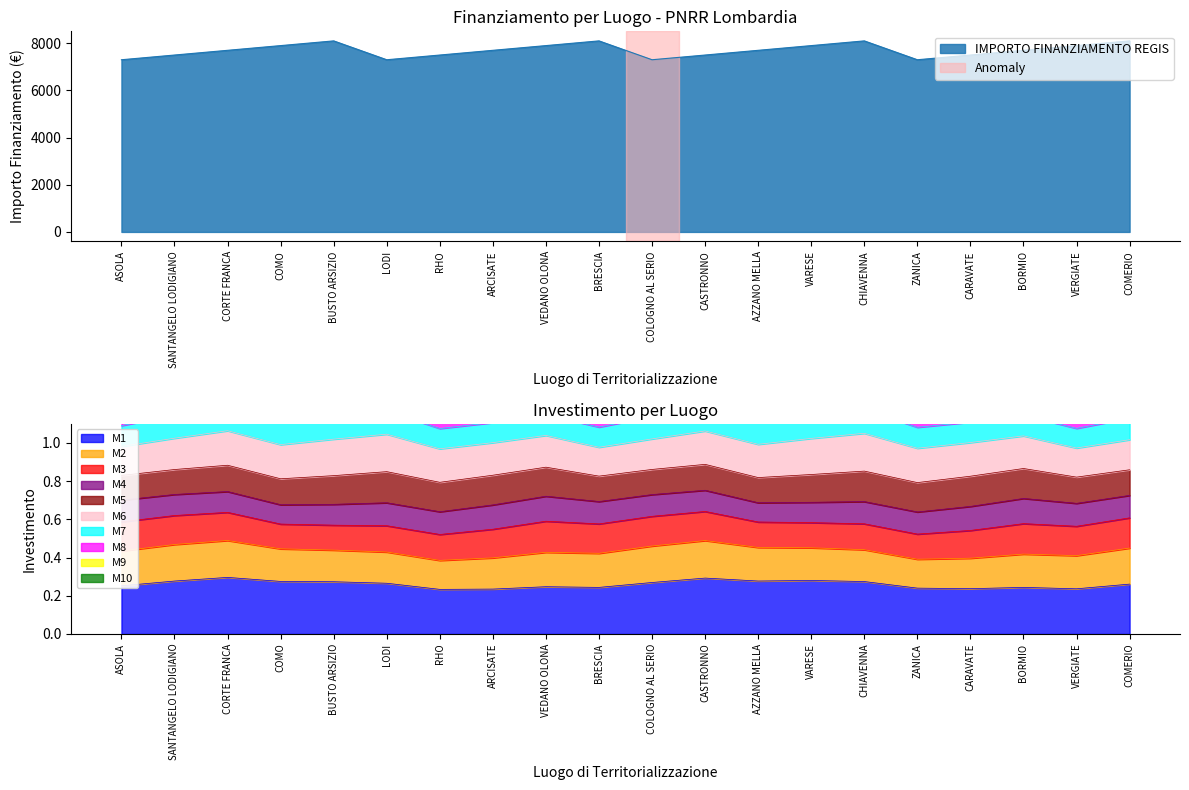

What is the label of the 7th point from the left?

RHO